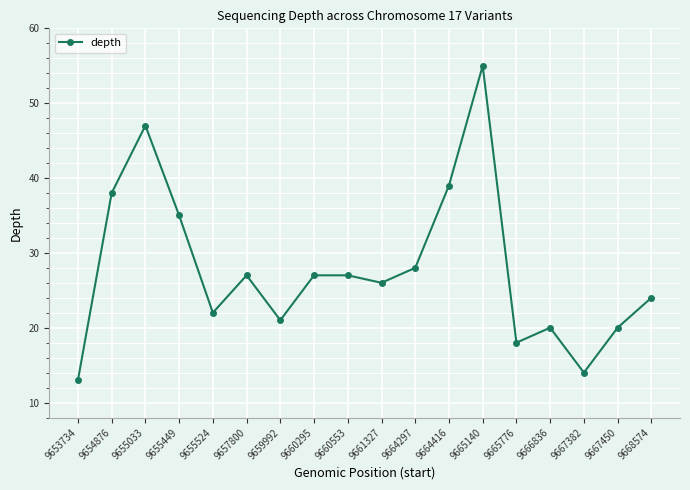

What is the sum of the values at 9665140 and 9657800?

82